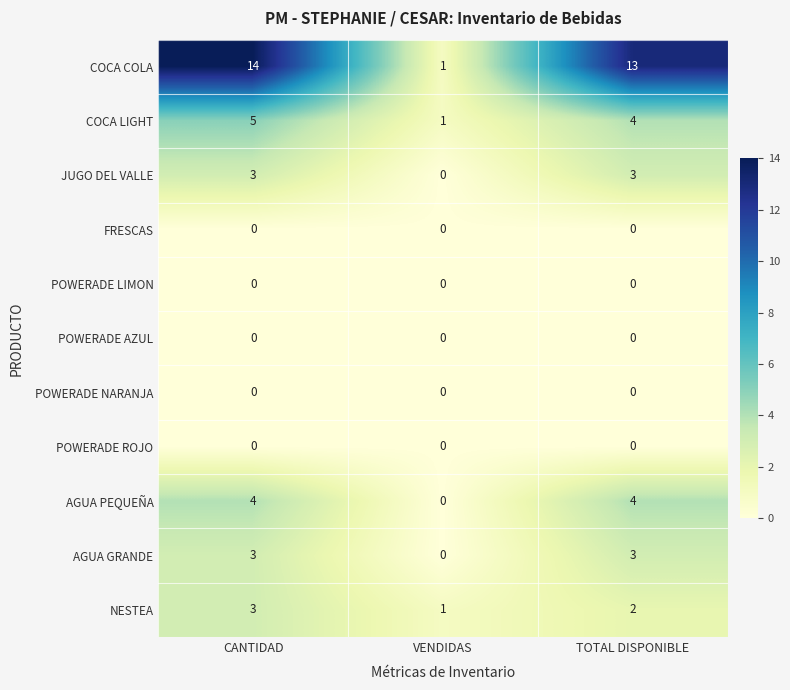

What is the spread (max minus min) of values at CANTIDAD?

14